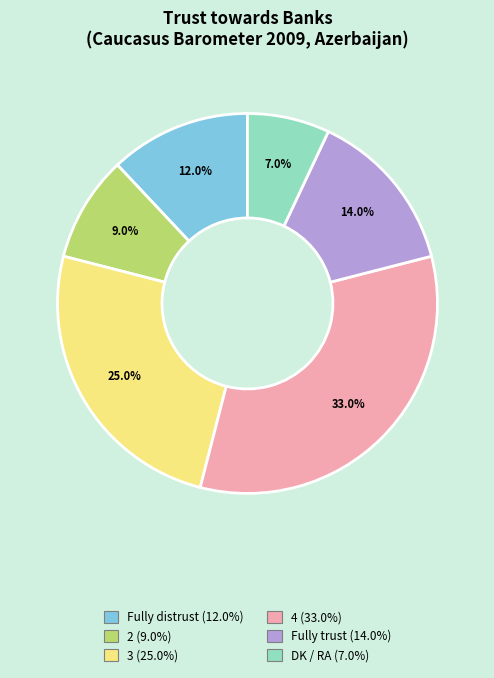

Rank the categories by value from lowest to highest.

DK / RA, 2, Fully distrust, Fully trust, 3, 4